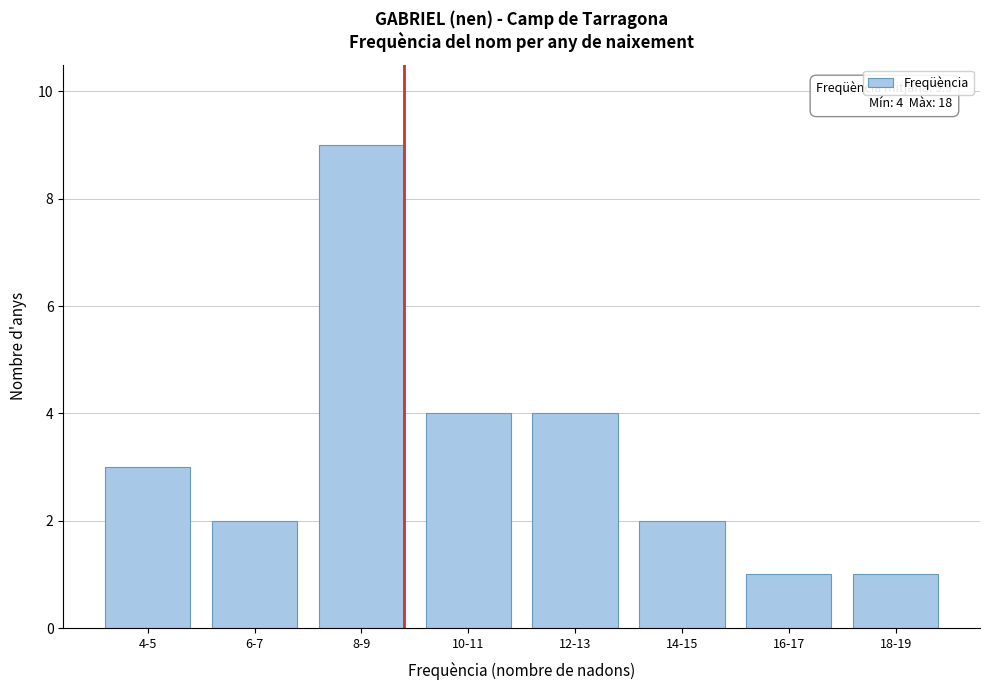

Reading left to right, list all the values displayed in this chart.

4-5=3	6-7=2	8-9=9	10-11=4	12-13=4	14-15=2	16-17=1	18-19=1